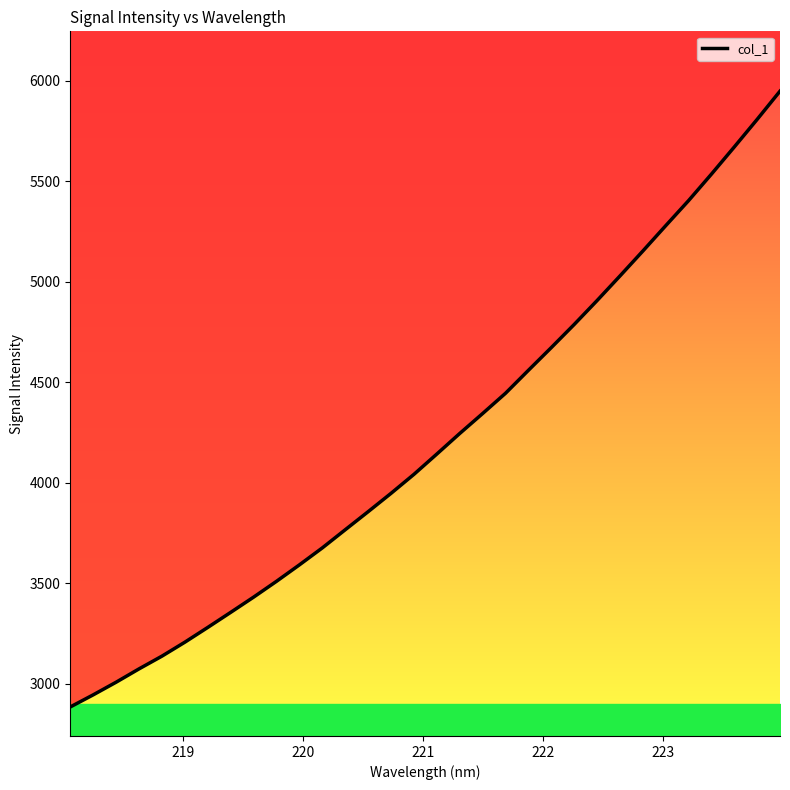

How many values are below 4143?

16